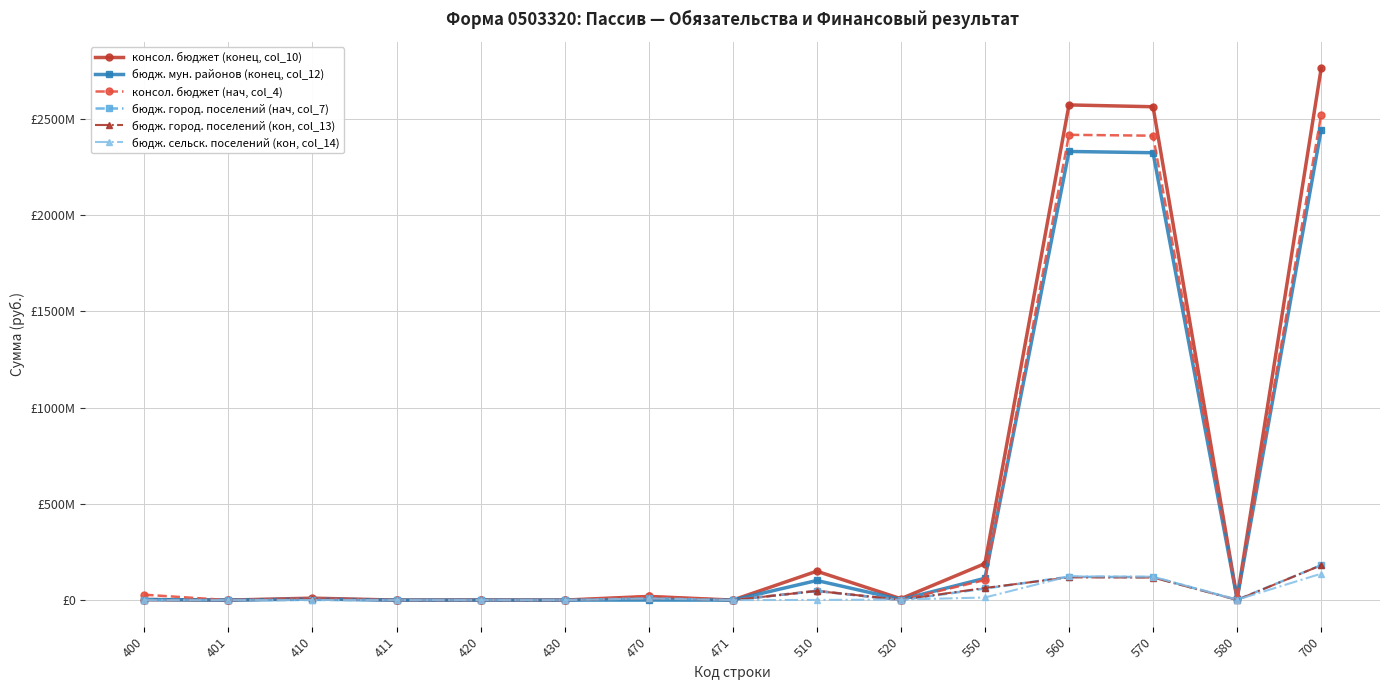

What are all the series names shown in the legend?

консол. бюджет (конец, col_10), бюдж. мун. районов (конец, col_12), консол. бюджет (нач, col_4), бюдж. город. поселений (нач, col_7), бюдж. город. поселений (кон, col_13), бюдж. сельск. поселений (кон, col_14)